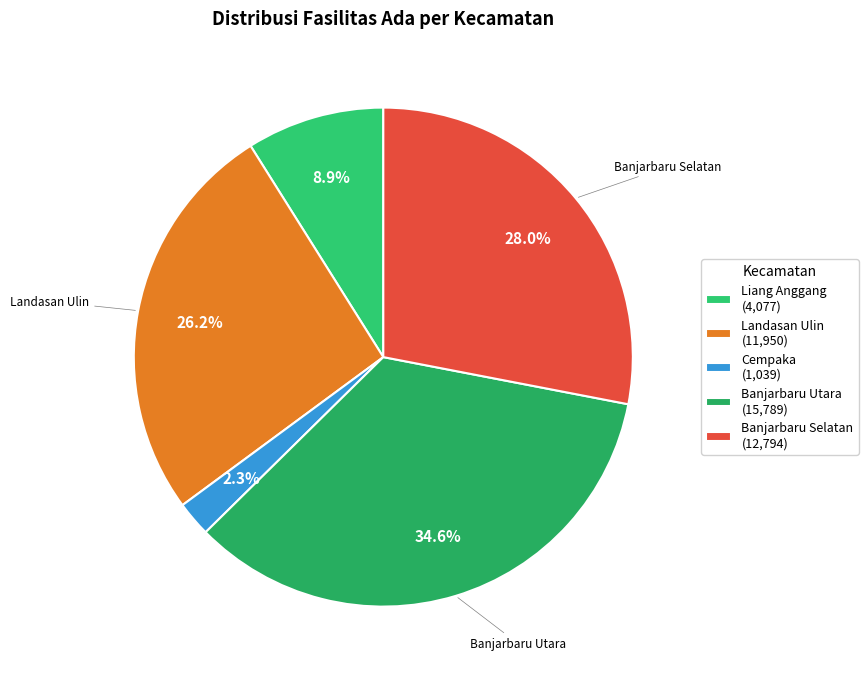

To the nearest percent, what is the combined percentage of Cempaka and Banjarbaru Utara?

37%